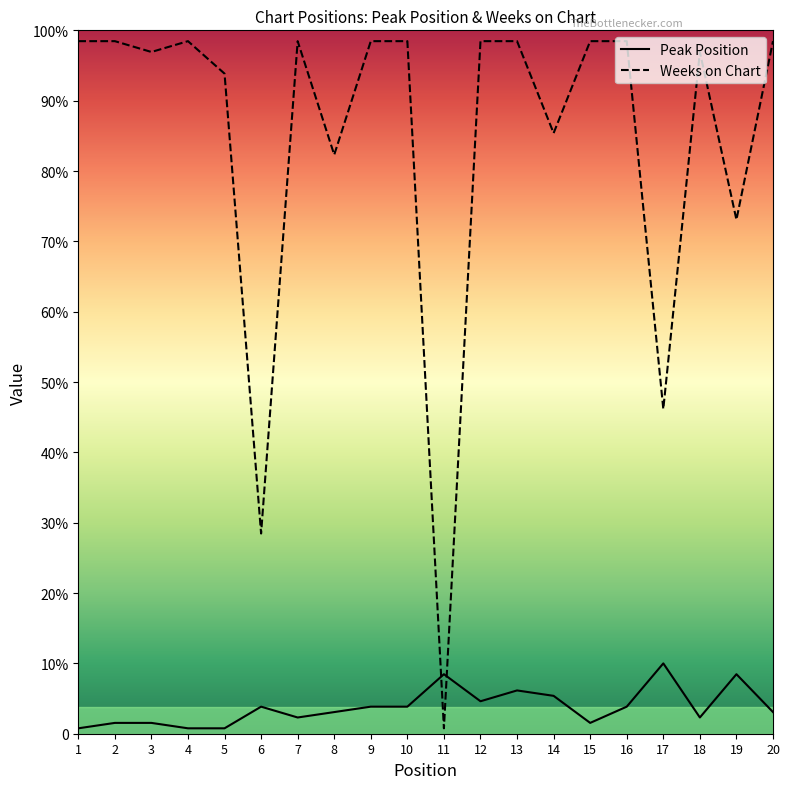

Is it true that Peak Position equals 2 at 15?

True